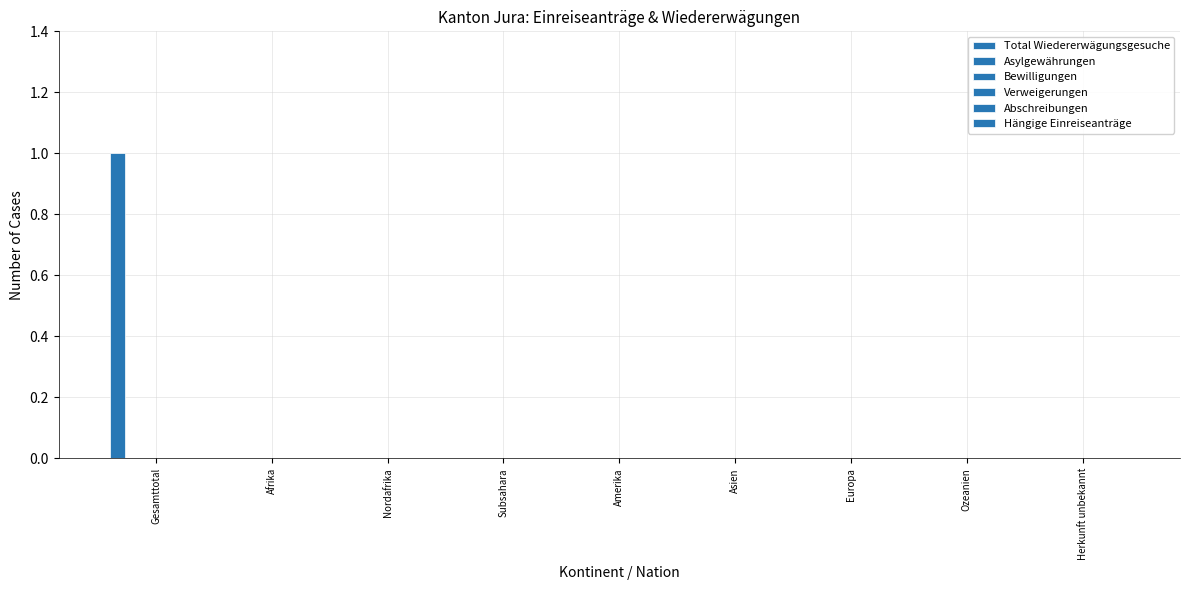

How many series are shown in this chart?

1